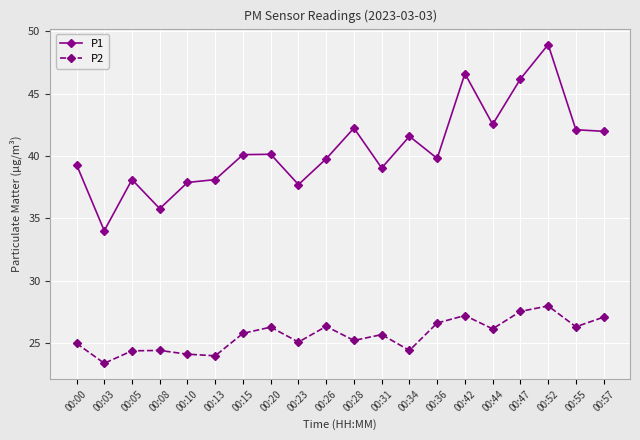

True or false: P1 and P2 intersect in this chart.

False